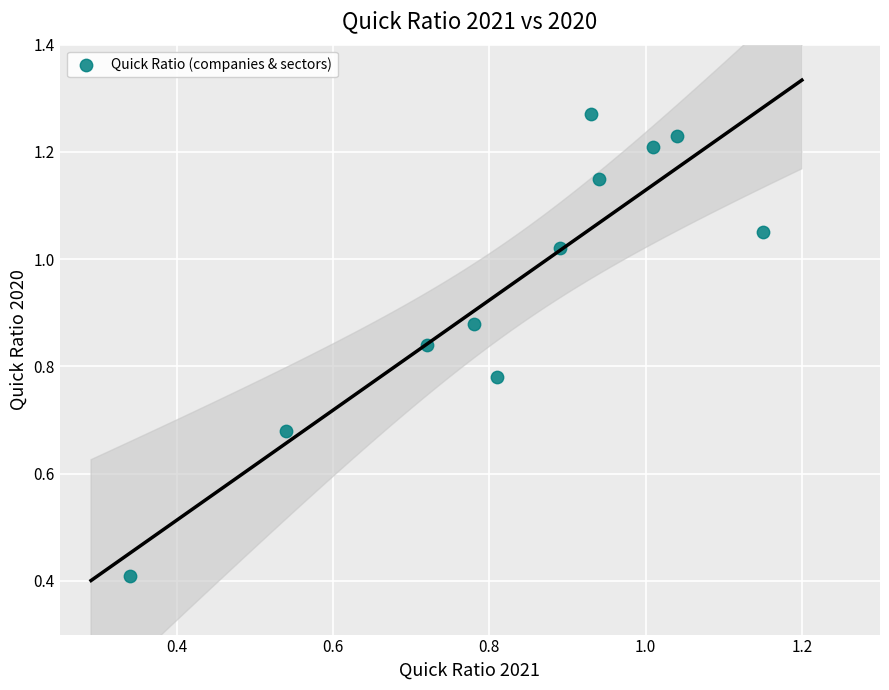

What Y value in the scatter plot is closest to 0?

0.4